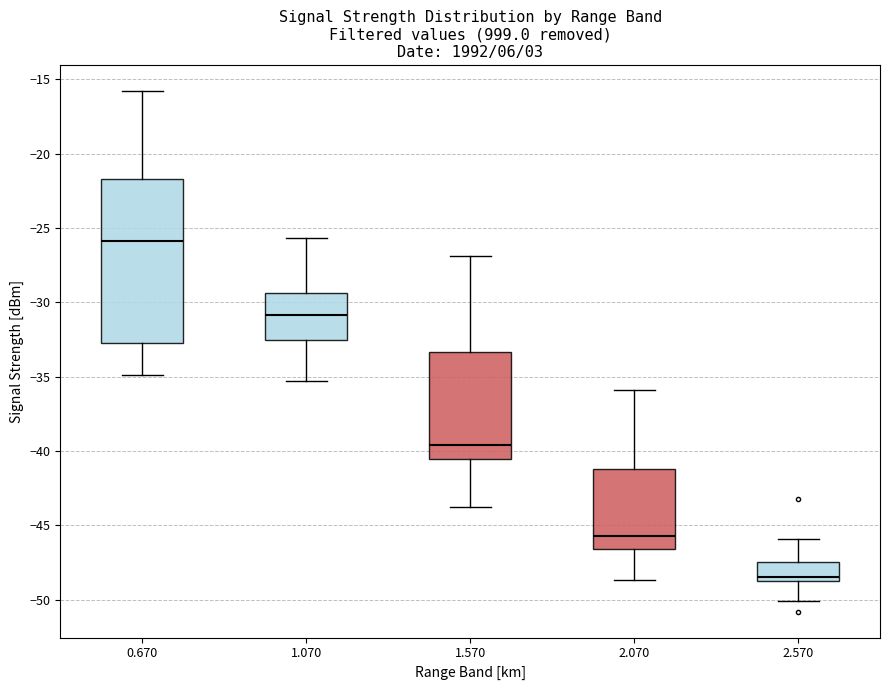

Comparing the boxes themselves (not the whiskers), which one is the tallest?

0.670